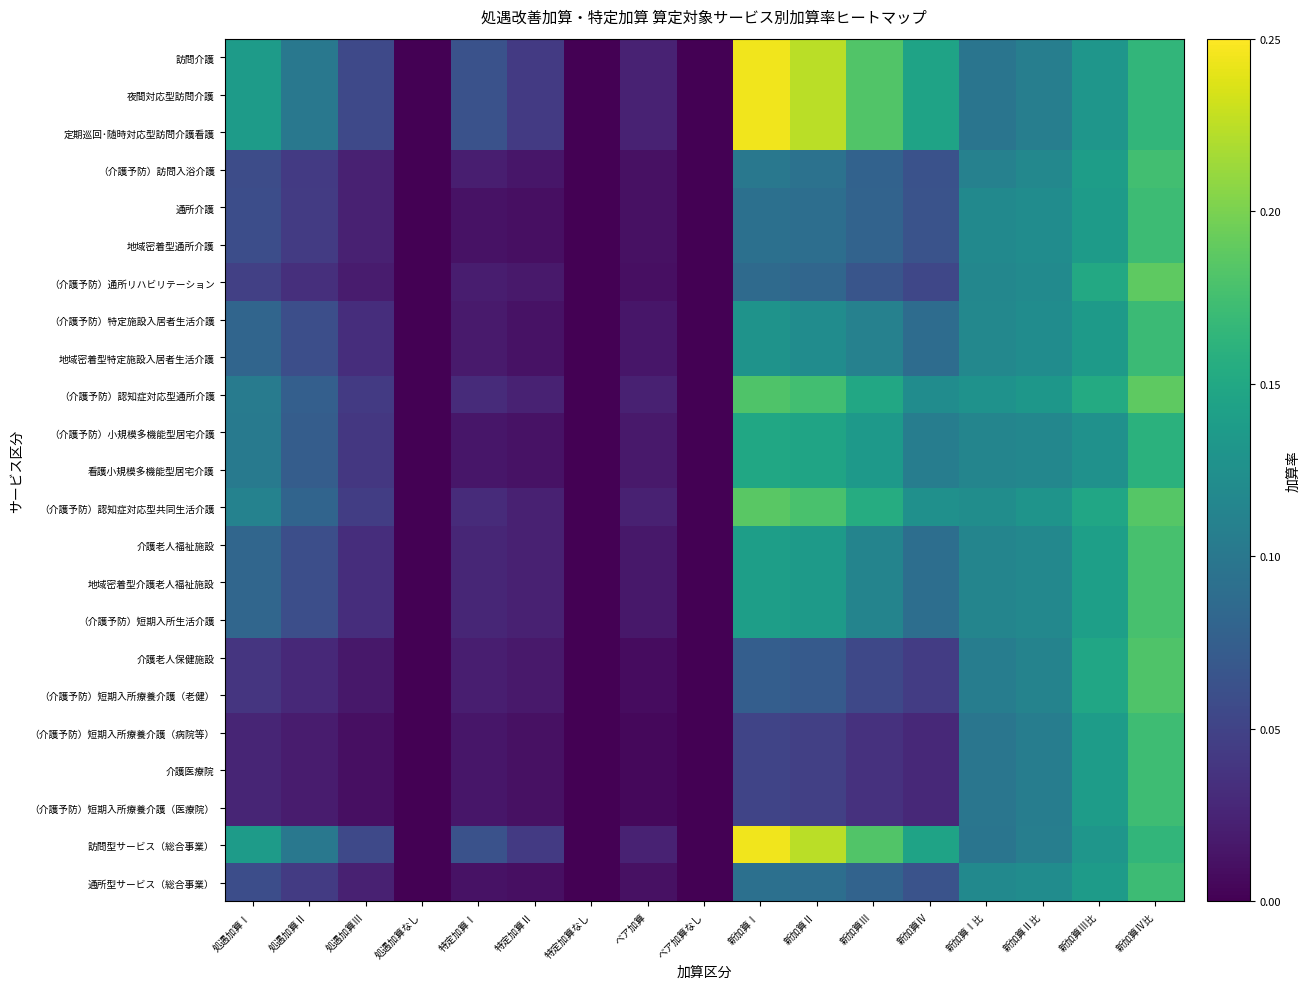

Reading right to left, what are all the values shown in this chart?

訪問介護: 新加算Ⅳ比=0.2	新加算Ⅲ比=0.1	新加算Ⅱ比=0.1	新加算Ⅰ比=0.1	新加算Ⅳ=0.1	新加算Ⅲ=0.2	新加算Ⅱ=0.2	新加算Ⅰ=0.2	ベア加算なし=0.0	ベア加算=0.0	特定加算なし=0.0	特定加算Ⅱ=0.0	特定加算Ⅰ=0.1	処遇加算なし=0.0	処遇加算Ⅲ=0.1	処遇加算Ⅱ=0.1	処遇加算Ⅰ=0.1
夜間対応型訪問介護: 新加算Ⅳ比=0.2	新加算Ⅲ比=0.1	新加算Ⅱ比=0.1	新加算Ⅰ比=0.1	新加算Ⅳ=0.1	新加算Ⅲ=0.2	新加算Ⅱ=0.2	新加算Ⅰ=0.2	ベア加算なし=0.0	ベア加算=0.0	特定加算なし=0.0	特定加算Ⅱ=0.0	特定加算Ⅰ=0.1	処遇加算なし=0.0	処遇加算Ⅲ=0.1	処遇加算Ⅱ=0.1	処遇加算Ⅰ=0.1
定期巡回･随時対応型訪問介護看護: 新加算Ⅳ比=0.2	新加算Ⅲ比=0.1	新加算Ⅱ比=0.1	新加算Ⅰ比=0.1	新加算Ⅳ=0.1	新加算Ⅲ=0.2	新加算Ⅱ=0.2	新加算Ⅰ=0.2	ベア加算なし=0.0	ベア加算=0.0	特定加算なし=0.0	特定加算Ⅱ=0.0	特定加算Ⅰ=0.1	処遇加算なし=0.0	処遇加算Ⅲ=0.1	処遇加算Ⅱ=0.1	処遇加算Ⅰ=0.1
（介護予防）訪問入浴介護: 新加算Ⅳ比=0.2	新加算Ⅲ比=0.1	新加算Ⅱ比=0.1	新加算Ⅰ比=0.1	新加算Ⅳ=0.1	新加算Ⅲ=0.1	新加算Ⅱ=0.1	新加算Ⅰ=0.1	ベア加算なし=0.0	ベア加算=0.0	特定加算なし=0.0	特定加算Ⅱ=0.0	特定加算Ⅰ=0.0	処遇加算なし=0.0	処遇加算Ⅲ=0.0	処遇加算Ⅱ=0.0	処遇加算Ⅰ=0.1
通所介護: 新加算Ⅳ比=0.2	新加算Ⅲ比=0.1	新加算Ⅱ比=0.1	新加算Ⅰ比=0.1	新加算Ⅳ=0.1	新加算Ⅲ=0.1	新加算Ⅱ=0.1	新加算Ⅰ=0.1	ベア加算なし=0.0	ベア加算=0.0	特定加算なし=0.0	特定加算Ⅱ=0.0	特定加算Ⅰ=0.0	処遇加算なし=0.0	処遇加算Ⅲ=0.0	処遇加算Ⅱ=0.0	処遇加算Ⅰ=0.1
地域密着型通所介護: 新加算Ⅳ比=0.2	新加算Ⅲ比=0.1	新加算Ⅱ比=0.1	新加算Ⅰ比=0.1	新加算Ⅳ=0.1	新加算Ⅲ=0.1	新加算Ⅱ=0.1	新加算Ⅰ=0.1	ベア加算なし=0.0	ベア加算=0.0	特定加算なし=0.0	特定加算Ⅱ=0.0	特定加算Ⅰ=0.0	処遇加算なし=0.0	処遇加算Ⅲ=0.0	処遇加算Ⅱ=0.0	処遇加算Ⅰ=0.1
（介護予防）通所リハビリテーション: 新加算Ⅳ比=0.2	新加算Ⅲ比=0.2	新加算Ⅱ比=0.1	新加算Ⅰ比=0.1	新加算Ⅳ=0.1	新加算Ⅲ=0.1	新加算Ⅱ=0.1	新加算Ⅰ=0.1	ベア加算なし=0.0	ベア加算=0.0	特定加算なし=0.0	特定加算Ⅱ=0.0	特定加算Ⅰ=0.0	処遇加算なし=0.0	処遇加算Ⅲ=0.0	処遇加算Ⅱ=0.0	処遇加算Ⅰ=0.0
（介護予防）特定施設入居者生活介護: 新加算Ⅳ比=0.2	新加算Ⅲ比=0.1	新加算Ⅱ比=0.1	新加算Ⅰ比=0.1	新加算Ⅳ=0.1	新加算Ⅲ=0.1	新加算Ⅱ=0.1	新加算Ⅰ=0.1	ベア加算なし=0.0	ベア加算=0.0	特定加算なし=0.0	特定加算Ⅱ=0.0	特定加算Ⅰ=0.0	処遇加算なし=0.0	処遇加算Ⅲ=0.0	処遇加算Ⅱ=0.1	処遇加算Ⅰ=0.1
地域密着型特定施設入居者生活介護: 新加算Ⅳ比=0.2	新加算Ⅲ比=0.1	新加算Ⅱ比=0.1	新加算Ⅰ比=0.1	新加算Ⅳ=0.1	新加算Ⅲ=0.1	新加算Ⅱ=0.1	新加算Ⅰ=0.1	ベア加算なし=0.0	ベア加算=0.0	特定加算なし=0.0	特定加算Ⅱ=0.0	特定加算Ⅰ=0.0	処遇加算なし=0.0	処遇加算Ⅲ=0.0	処遇加算Ⅱ=0.1	処遇加算Ⅰ=0.1
（介護予防）認知症対応型通所介護: 新加算Ⅳ比=0.2	新加算Ⅲ比=0.2	新加算Ⅱ比=0.1	新加算Ⅰ比=0.1	新加算Ⅳ=0.1	新加算Ⅲ=0.1	新加算Ⅱ=0.2	新加算Ⅰ=0.2	ベア加算なし=0.0	ベア加算=0.0	特定加算なし=0.0	特定加算Ⅱ=0.0	特定加算Ⅰ=0.0	処遇加算なし=0.0	処遇加算Ⅲ=0.0	処遇加算Ⅱ=0.1	処遇加算Ⅰ=0.1
（介護予防）小規模多機能型居宅介護: 新加算Ⅳ比=0.2	新加算Ⅲ比=0.1	新加算Ⅱ比=0.1	新加算Ⅰ比=0.1	新加算Ⅳ=0.1	新加算Ⅲ=0.1	新加算Ⅱ=0.1	新加算Ⅰ=0.1	ベア加算なし=0.0	ベア加算=0.0	特定加算なし=0.0	特定加算Ⅱ=0.0	特定加算Ⅰ=0.0	処遇加算なし=0.0	処遇加算Ⅲ=0.0	処遇加算Ⅱ=0.1	処遇加算Ⅰ=0.1
看護小規模多機能型居宅介護: 新加算Ⅳ比=0.2	新加算Ⅲ比=0.1	新加算Ⅱ比=0.1	新加算Ⅰ比=0.1	新加算Ⅳ=0.1	新加算Ⅲ=0.1	新加算Ⅱ=0.1	新加算Ⅰ=0.1	ベア加算なし=0.0	ベア加算=0.0	特定加算なし=0.0	特定加算Ⅱ=0.0	特定加算Ⅰ=0.0	処遇加算なし=0.0	処遇加算Ⅲ=0.0	処遇加算Ⅱ=0.1	処遇加算Ⅰ=0.1
（介護予防）認知症対応型共同生活介護: 新加算Ⅳ比=0.2	新加算Ⅲ比=0.1	新加算Ⅱ比=0.1	新加算Ⅰ比=0.1	新加算Ⅳ=0.1	新加算Ⅲ=0.2	新加算Ⅱ=0.2	新加算Ⅰ=0.2	ベア加算なし=0.0	ベア加算=0.0	特定加算なし=0.0	特定加算Ⅱ=0.0	特定加算Ⅰ=0.0	処遇加算なし=0.0	処遇加算Ⅲ=0.0	処遇加算Ⅱ=0.1	処遇加算Ⅰ=0.1
介護老人福祉施設: 新加算Ⅳ比=0.2	新加算Ⅲ比=0.1	新加算Ⅱ比=0.1	新加算Ⅰ比=0.1	新加算Ⅳ=0.1	新加算Ⅲ=0.1	新加算Ⅱ=0.1	新加算Ⅰ=0.1	ベア加算なし=0.0	ベア加算=0.0	特定加算なし=0.0	特定加算Ⅱ=0.0	特定加算Ⅰ=0.0	処遇加算なし=0.0	処遇加算Ⅲ=0.0	処遇加算Ⅱ=0.1	処遇加算Ⅰ=0.1
地域密着型介護老人福祉施設: 新加算Ⅳ比=0.2	新加算Ⅲ比=0.1	新加算Ⅱ比=0.1	新加算Ⅰ比=0.1	新加算Ⅳ=0.1	新加算Ⅲ=0.1	新加算Ⅱ=0.1	新加算Ⅰ=0.1	ベア加算なし=0.0	ベア加算=0.0	特定加算なし=0.0	特定加算Ⅱ=0.0	特定加算Ⅰ=0.0	処遇加算なし=0.0	処遇加算Ⅲ=0.0	処遇加算Ⅱ=0.1	処遇加算Ⅰ=0.1
（介護予防）短期入所生活介護: 新加算Ⅳ比=0.2	新加算Ⅲ比=0.1	新加算Ⅱ比=0.1	新加算Ⅰ比=0.1	新加算Ⅳ=0.1	新加算Ⅲ=0.1	新加算Ⅱ=0.1	新加算Ⅰ=0.1	ベア加算なし=0.0	ベア加算=0.0	特定加算なし=0.0	特定加算Ⅱ=0.0	特定加算Ⅰ=0.0	処遇加算なし=0.0	処遇加算Ⅲ=0.0	処遇加算Ⅱ=0.1	処遇加算Ⅰ=0.1
介護老人保健施設: 新加算Ⅳ比=0.2	新加算Ⅲ比=0.1	新加算Ⅱ比=0.1	新加算Ⅰ比=0.1	新加算Ⅳ=0.0	新加算Ⅲ=0.1	新加算Ⅱ=0.1	新加算Ⅰ=0.1	ベア加算なし=0.0	ベア加算=0.0	特定加算なし=0.0	特定加算Ⅱ=0.0	特定加算Ⅰ=0.0	処遇加算なし=0.0	処遇加算Ⅲ=0.0	処遇加算Ⅱ=0.0	処遇加算Ⅰ=0.0
（介護予防）短期入所療養介護（老健）: 新加算Ⅳ比=0.2	新加算Ⅲ比=0.1	新加算Ⅱ比=0.1	新加算Ⅰ比=0.1	新加算Ⅳ=0.0	新加算Ⅲ=0.1	新加算Ⅱ=0.1	新加算Ⅰ=0.1	ベア加算なし=0.0	ベア加算=0.0	特定加算なし=0.0	特定加算Ⅱ=0.0	特定加算Ⅰ=0.0	処遇加算なし=0.0	処遇加算Ⅲ=0.0	処遇加算Ⅱ=0.0	処遇加算Ⅰ=0.0
（介護予防）短期入所療養介護（病院等）: 新加算Ⅳ比=0.2	新加算Ⅲ比=0.1	新加算Ⅱ比=0.1	新加算Ⅰ比=0.1	新加算Ⅳ=0.0	新加算Ⅲ=0.0	新加算Ⅱ=0.0	新加算Ⅰ=0.1	ベア加算なし=0.0	ベア加算=0.0	特定加算なし=0.0	特定加算Ⅱ=0.0	特定加算Ⅰ=0.0	処遇加算なし=0.0	処遇加算Ⅲ=0.0	処遇加算Ⅱ=0.0	処遇加算Ⅰ=0.0
介護医療院: 新加算Ⅳ比=0.2	新加算Ⅲ比=0.1	新加算Ⅱ比=0.1	新加算Ⅰ比=0.1	新加算Ⅳ=0.0	新加算Ⅲ=0.0	新加算Ⅱ=0.0	新加算Ⅰ=0.1	ベア加算なし=0.0	ベア加算=0.0	特定加算なし=0.0	特定加算Ⅱ=0.0	特定加算Ⅰ=0.0	処遇加算なし=0.0	処遇加算Ⅲ=0.0	処遇加算Ⅱ=0.0	処遇加算Ⅰ=0.0
（介護予防）短期入所療養介護（医療院）: 新加算Ⅳ比=0.2	新加算Ⅲ比=0.1	新加算Ⅱ比=0.1	新加算Ⅰ比=0.1	新加算Ⅳ=0.0	新加算Ⅲ=0.0	新加算Ⅱ=0.0	新加算Ⅰ=0.1	ベア加算なし=0.0	ベア加算=0.0	特定加算なし=0.0	特定加算Ⅱ=0.0	特定加算Ⅰ=0.0	処遇加算なし=0.0	処遇加算Ⅲ=0.0	処遇加算Ⅱ=0.0	処遇加算Ⅰ=0.0
訪問型サービス（総合事業）: 新加算Ⅳ比=0.2	新加算Ⅲ比=0.1	新加算Ⅱ比=0.1	新加算Ⅰ比=0.1	新加算Ⅳ=0.1	新加算Ⅲ=0.2	新加算Ⅱ=0.2	新加算Ⅰ=0.2	ベア加算なし=0.0	ベア加算=0.0	特定加算なし=0.0	特定加算Ⅱ=0.0	特定加算Ⅰ=0.1	処遇加算なし=0.0	処遇加算Ⅲ=0.1	処遇加算Ⅱ=0.1	処遇加算Ⅰ=0.1
通所型サービス（総合事業）: 新加算Ⅳ比=0.2	新加算Ⅲ比=0.1	新加算Ⅱ比=0.1	新加算Ⅰ比=0.1	新加算Ⅳ=0.1	新加算Ⅲ=0.1	新加算Ⅱ=0.1	新加算Ⅰ=0.1	ベア加算なし=0.0	ベア加算=0.0	特定加算なし=0.0	特定加算Ⅱ=0.0	特定加算Ⅰ=0.0	処遇加算なし=0.0	処遇加算Ⅲ=0.0	処遇加算Ⅱ=0.0	処遇加算Ⅰ=0.1